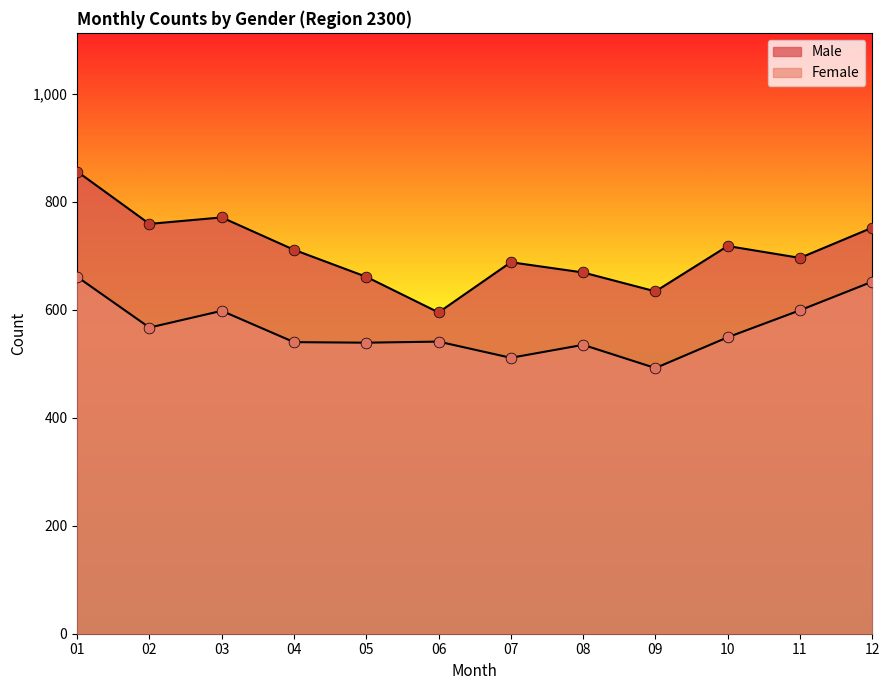

Which series has the largest total across all categories?

Male